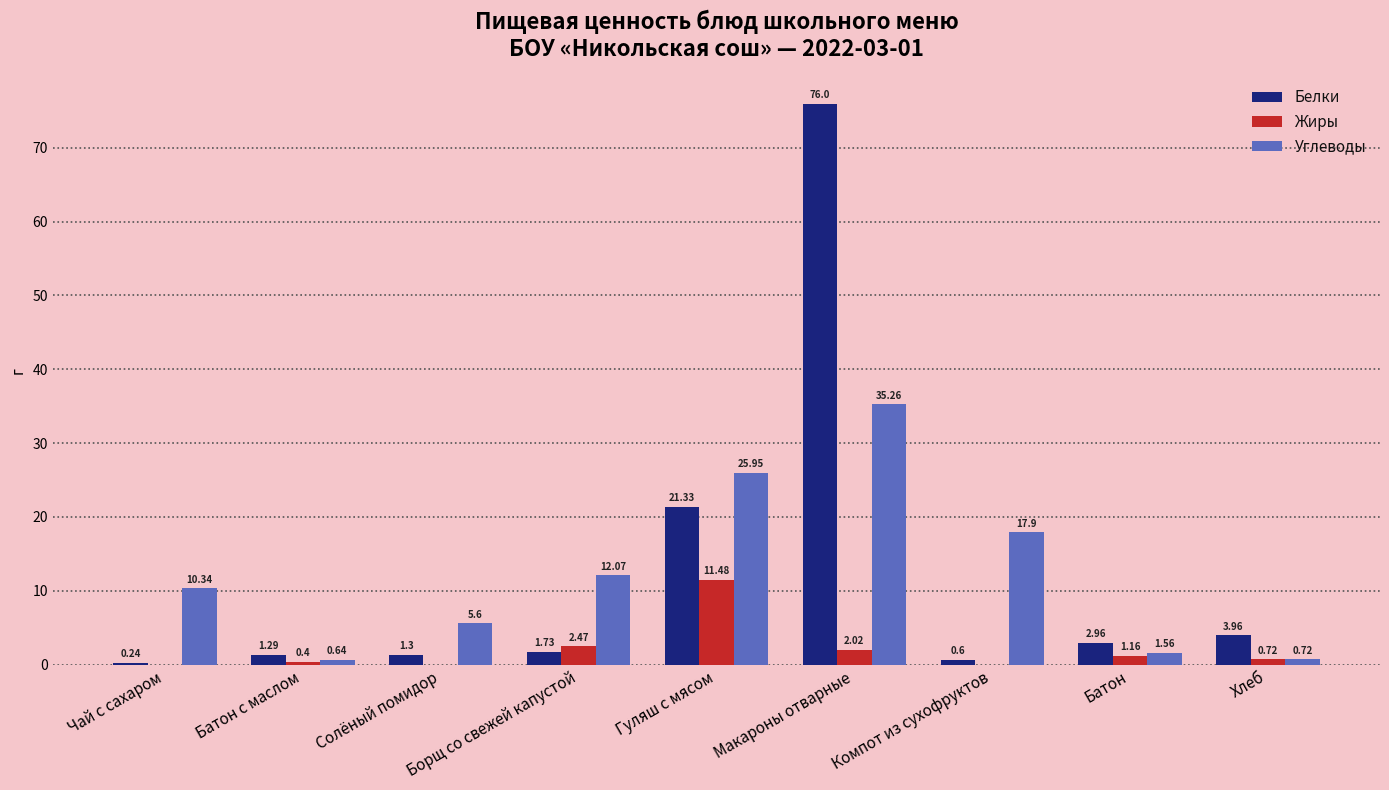

Where does the Углеводы series first go above 10?

Чай с сахаром